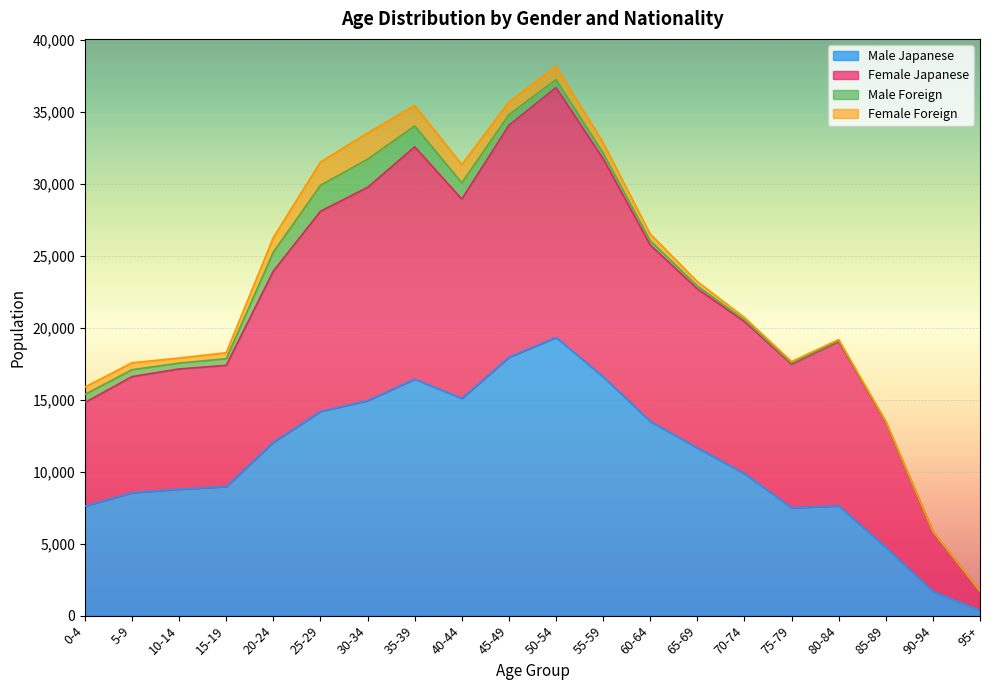

Which category has the highest value in the Male Japanese series?

50-54